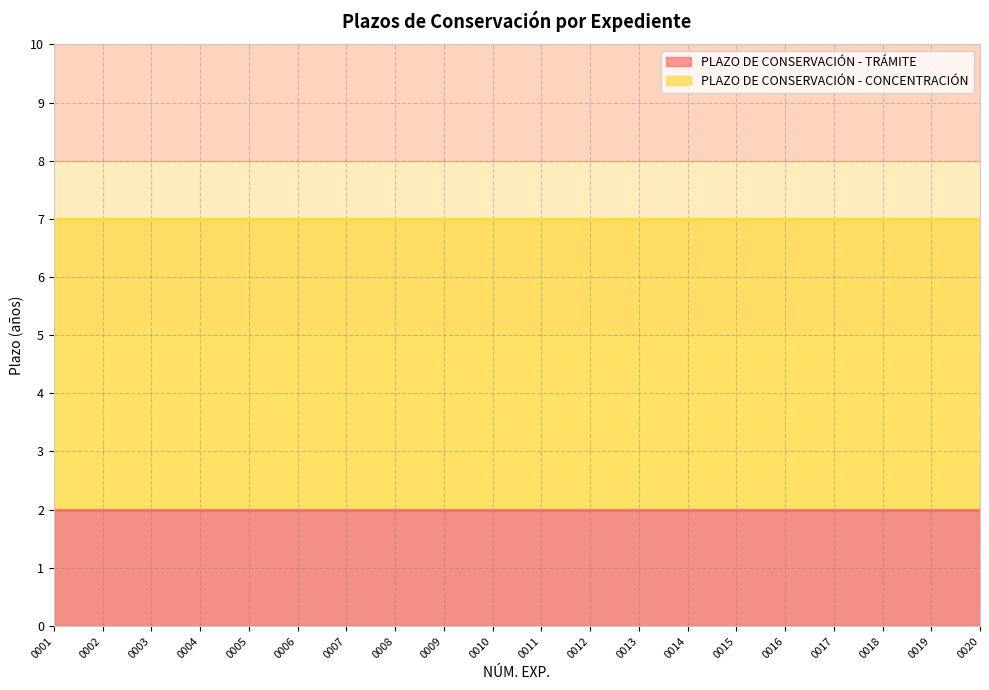

What is the minimum value for PLAZO DE CONSERVACIÓN - CONCENTRACIÓN?

5